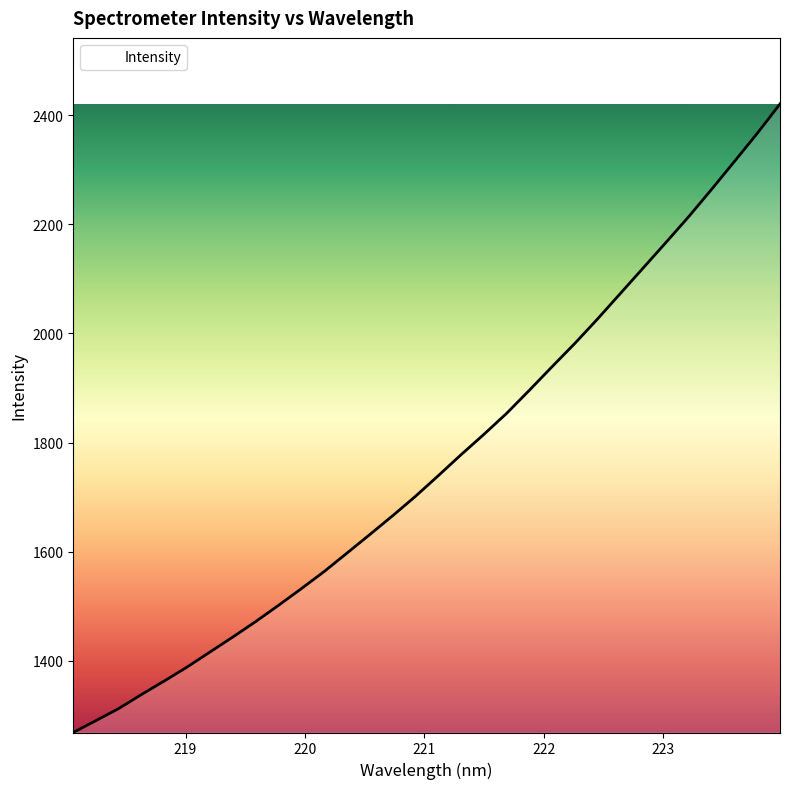

Does the chart display data point markers on the line(s)?

No